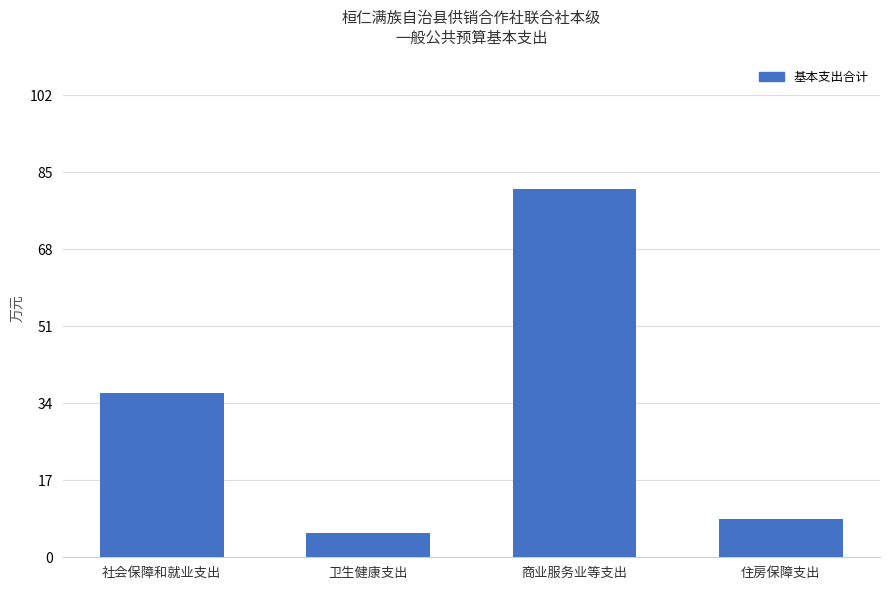

What is the sum of the values at 卫生健康支出 and 社会保障和就业支出?

41.8